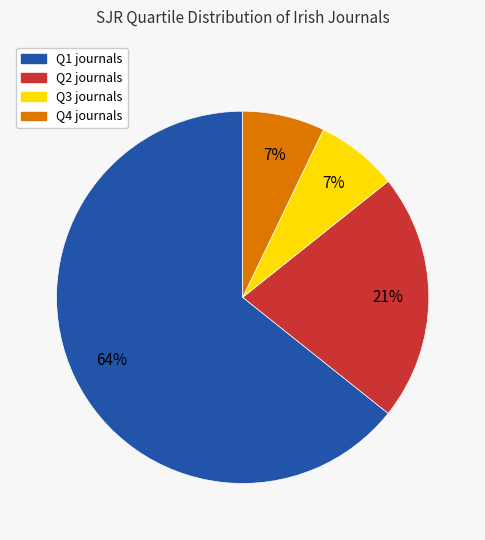

Is there a majority slice in this chart?

Yes